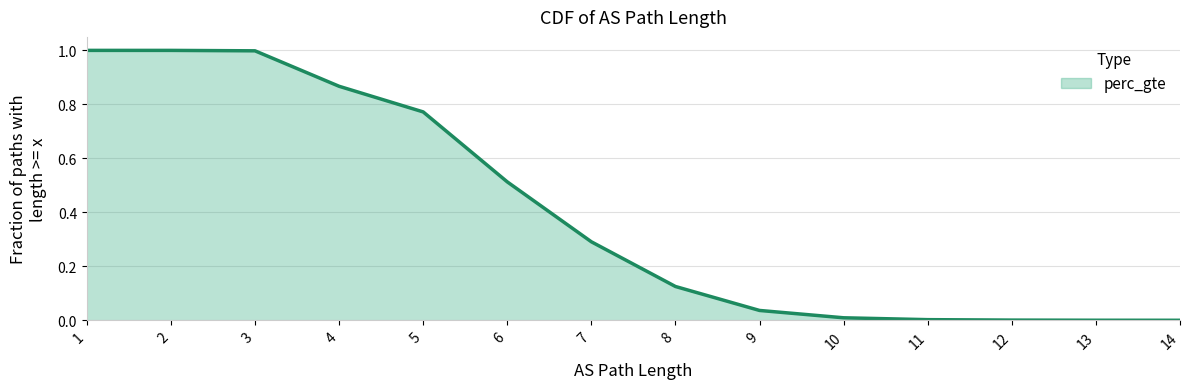

What is the greatest value displayed?

1.0